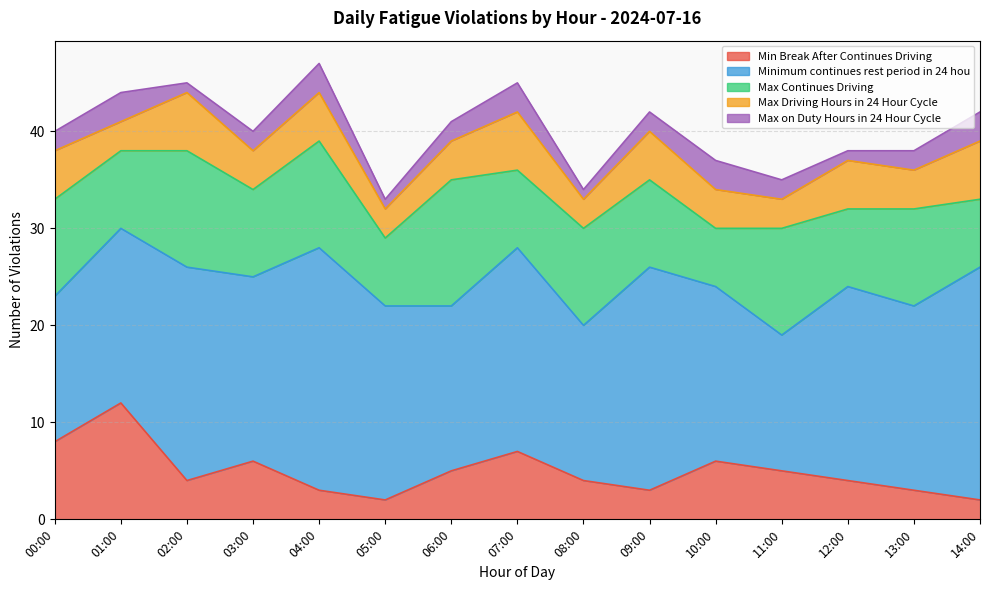

At which label does Max on Duty Hours in 24 Hour Cycle first exceed 2?

01:00